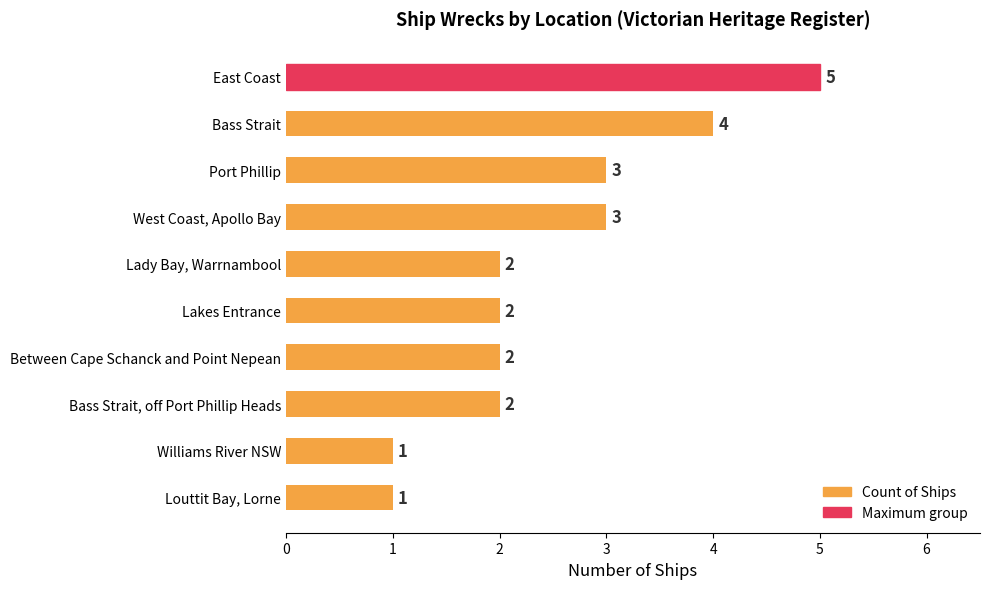

What position from the top is East Coast?

1